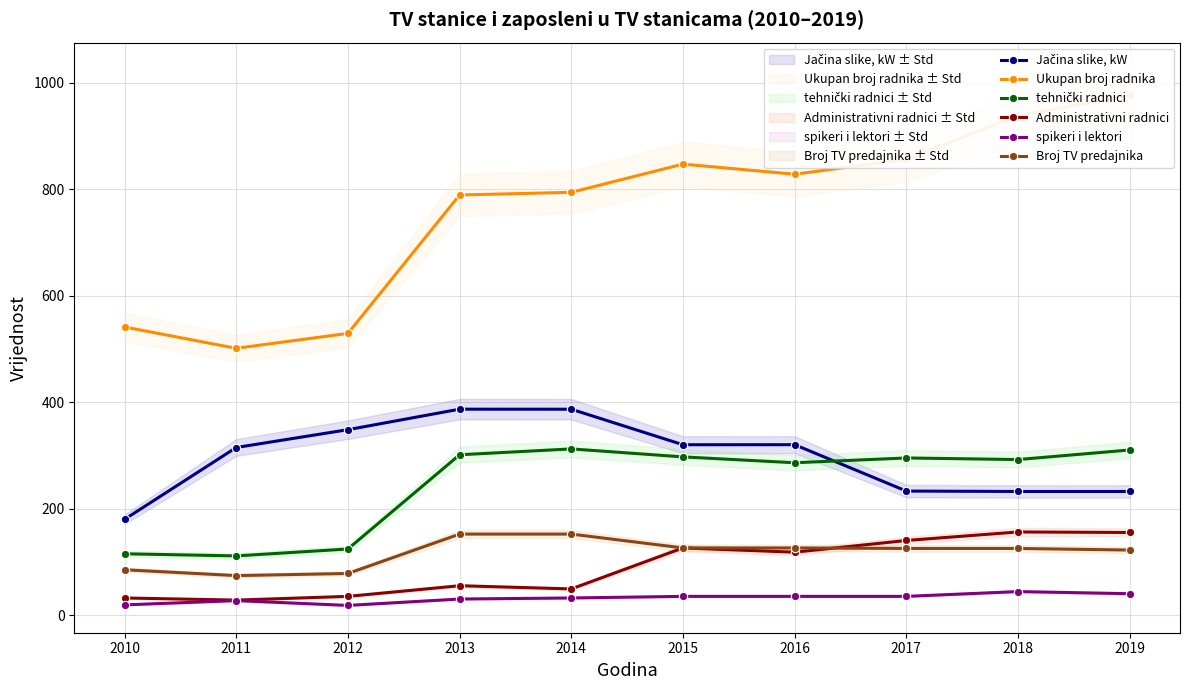

Where is spikeri i lektori nearest to the value 31?

2013